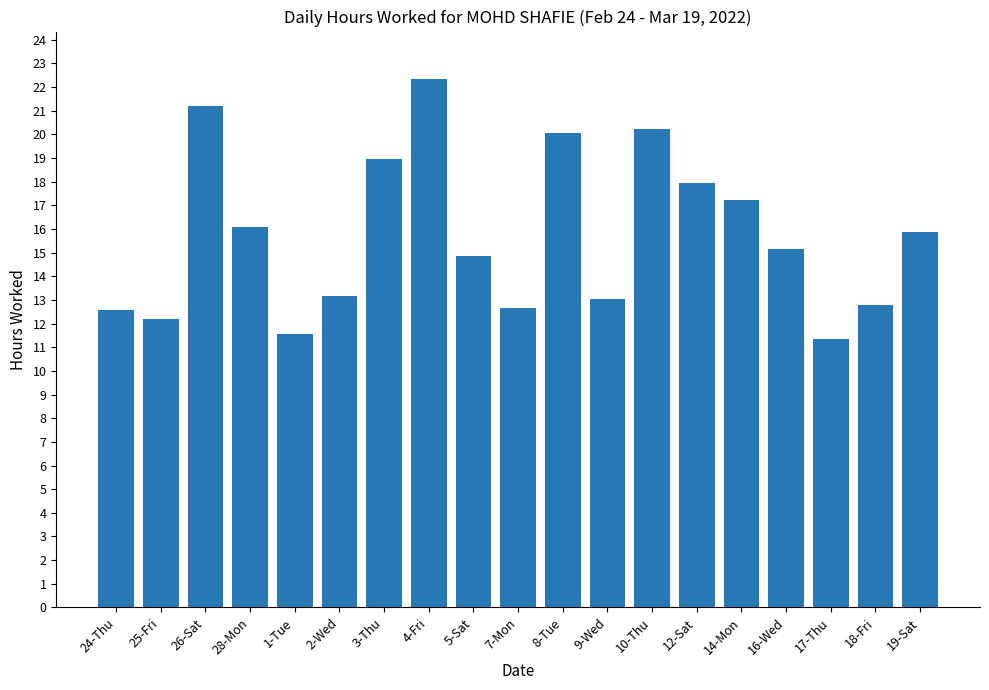

What is the difference between the maximum and second lowest values?

10.8